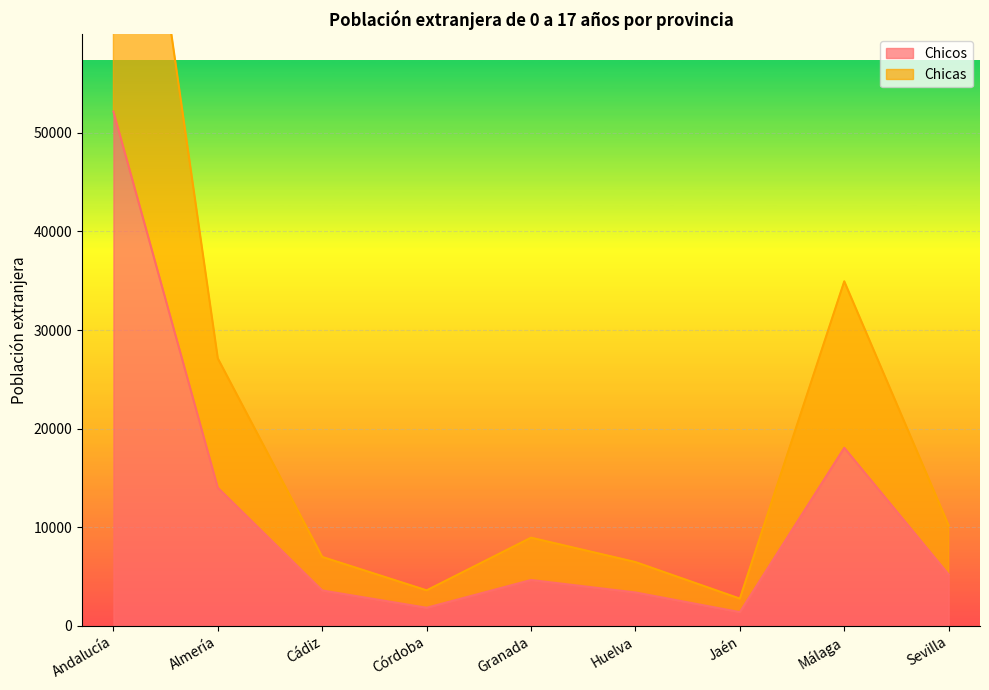

Does the chart display data point markers on the line(s)?

No